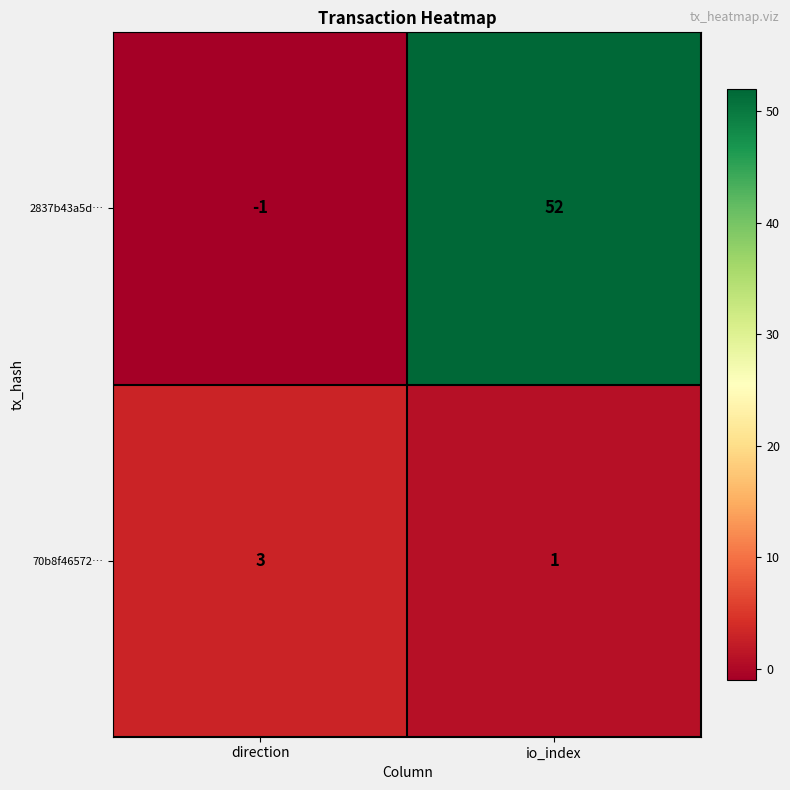

At which category is the sum across all series the highest?

io_index